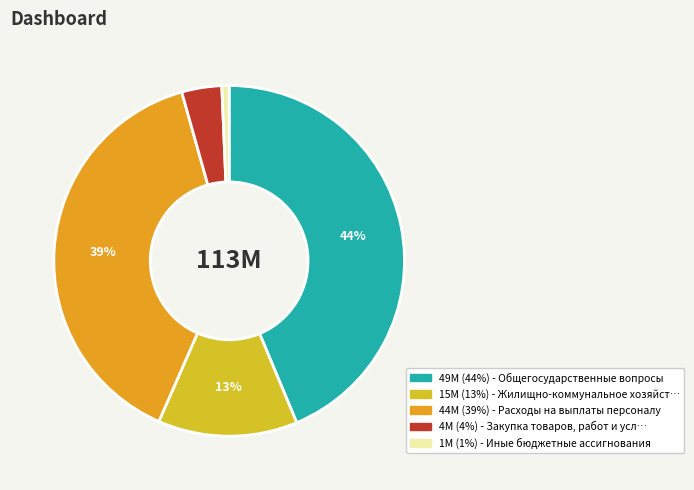

To the nearest percent, what is the average slice percentage?

20%